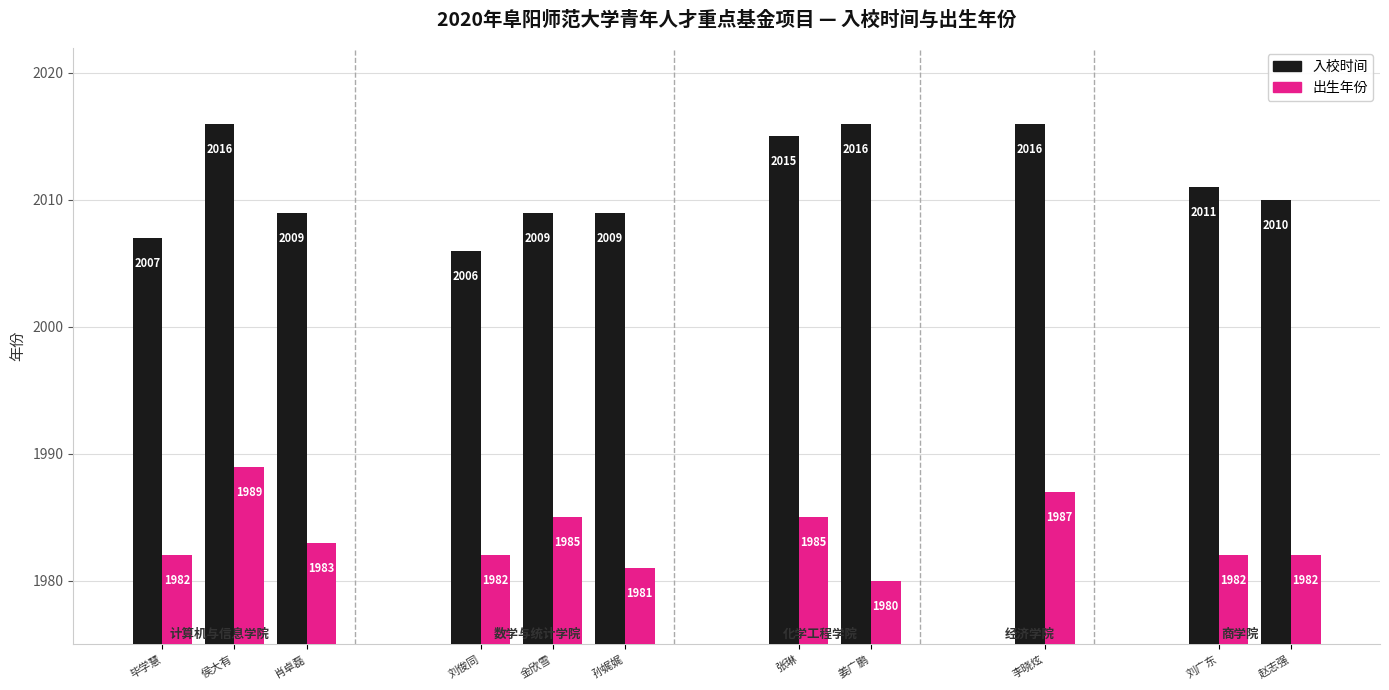

Which series has the largest total across all categories?

入校时间